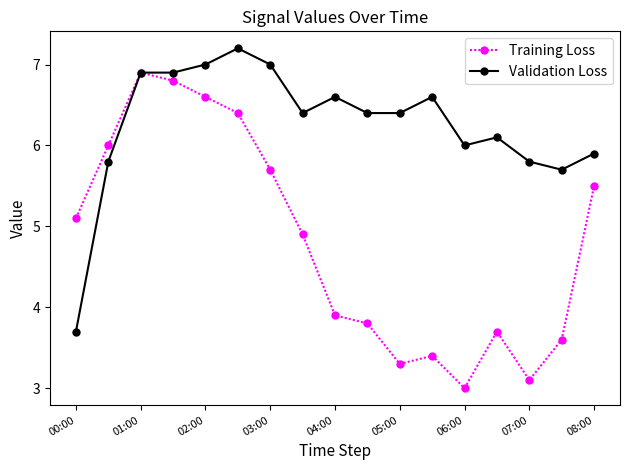

Which series has the largest total across all categories?

Validation Loss